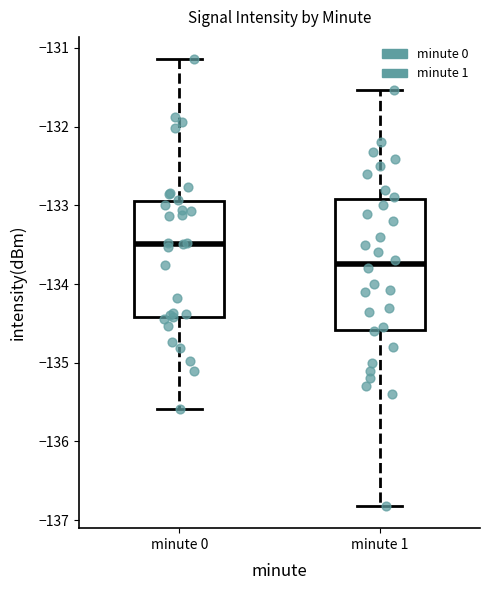

Which box is the tallest, from its lower edge to its upper edge?

minute 1